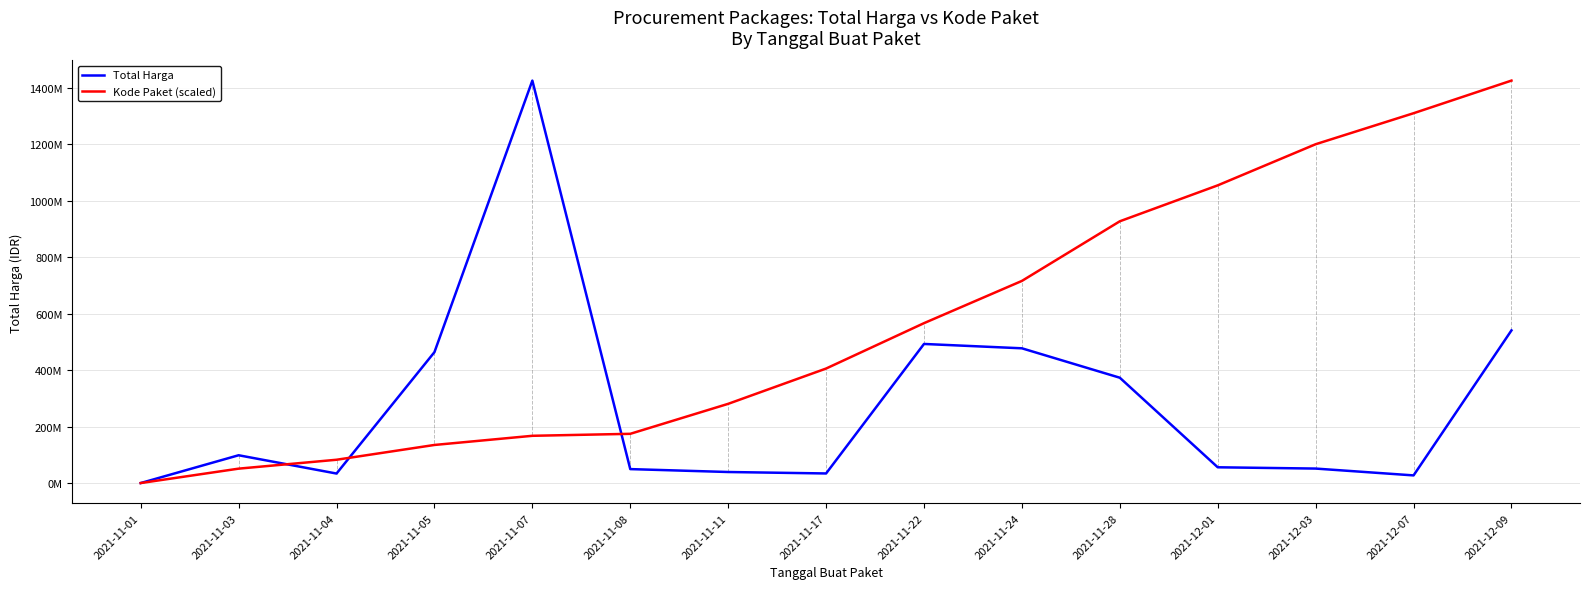

List the series in order of their overall mean, lowest first.

Total Harga, Kode Paket (scaled)